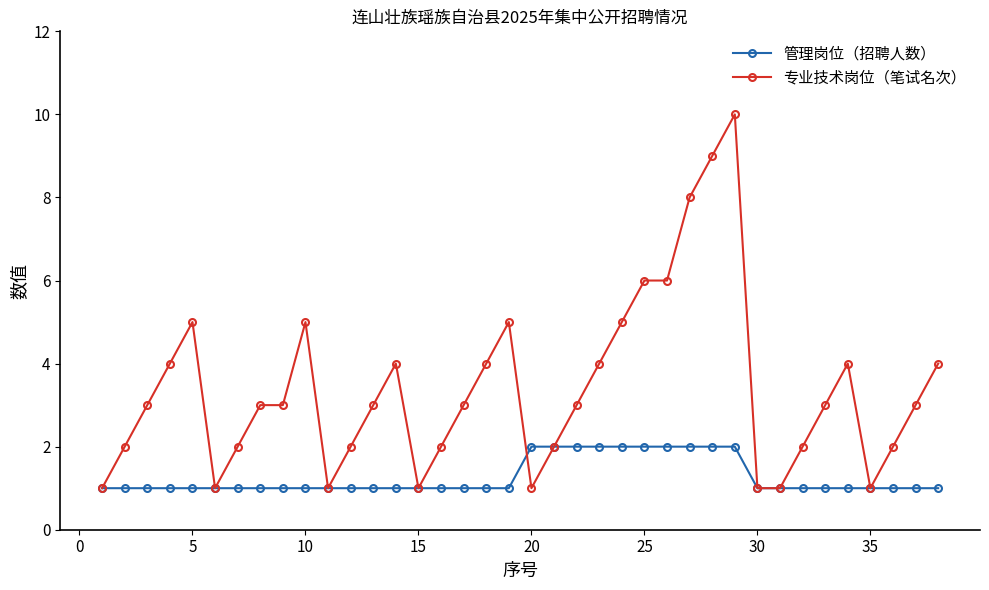

List the series in order of their peak value, lowest first.

管理岗位（招聘人数）, 专业技术岗位（笔试名次）